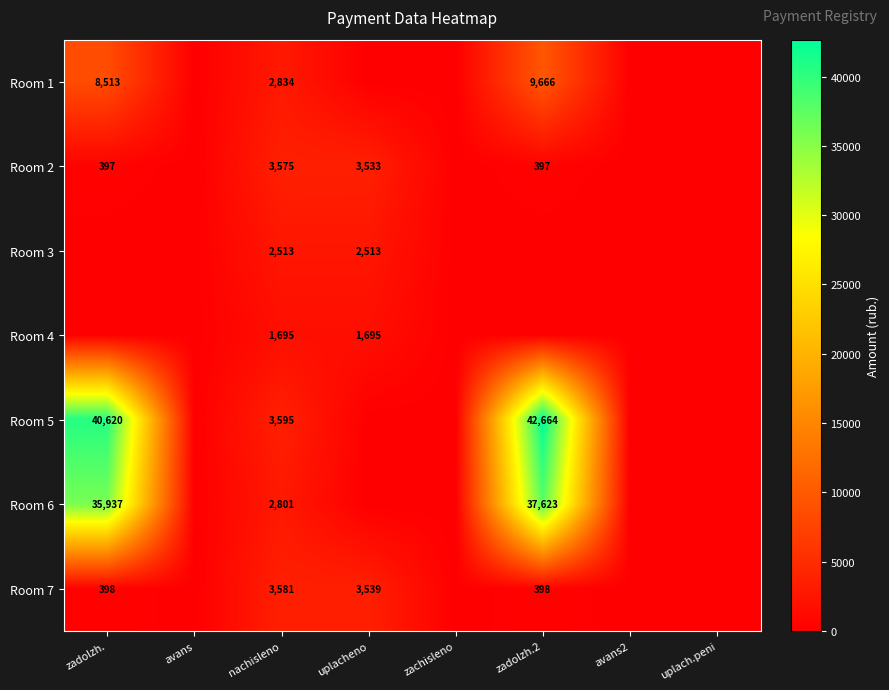

Which has a higher value, zachisleno or avans?

zachisleno